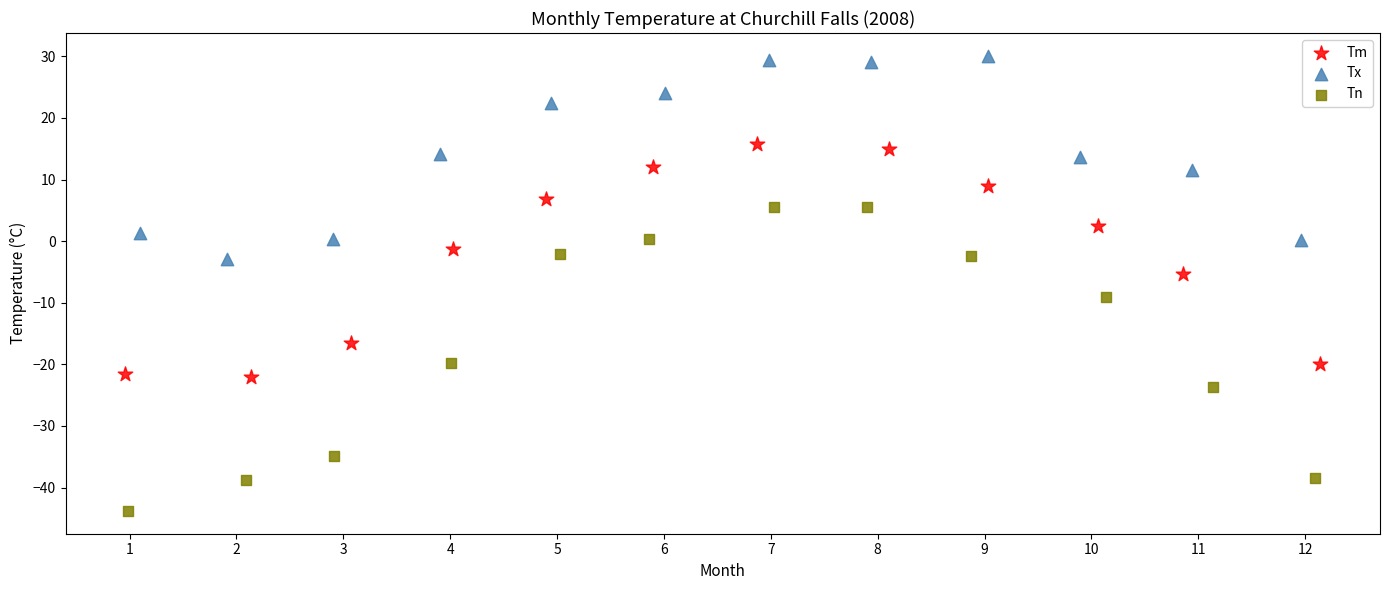

Which series contains the lowest Y value?

Tn